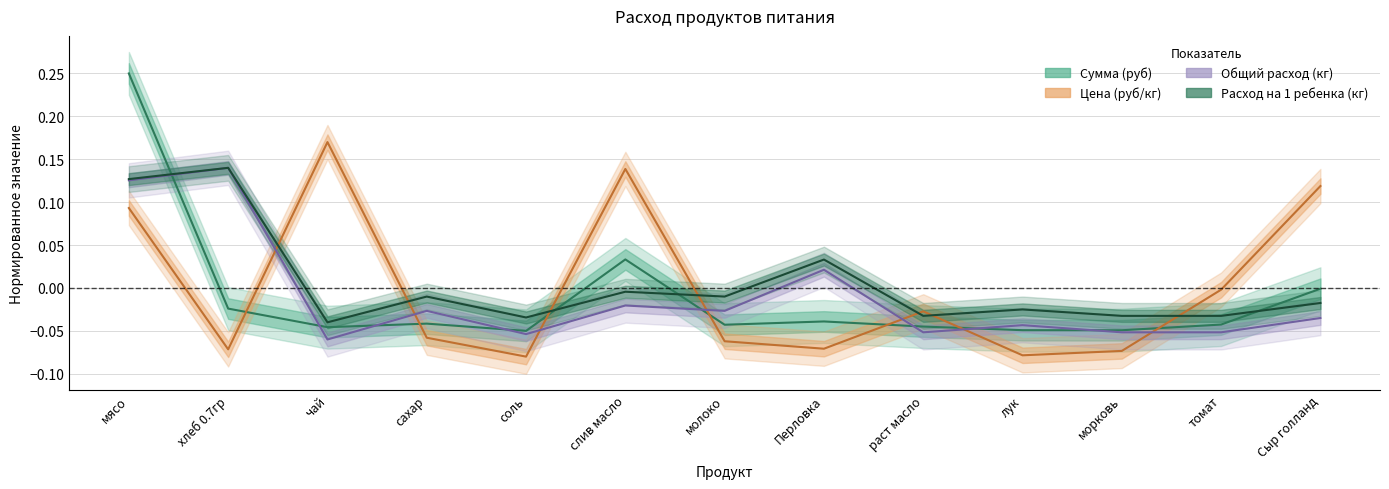

True or false: Расход на 1 ребенка (кг) has a value of 0.0 at хлеб 0.7гр.

False